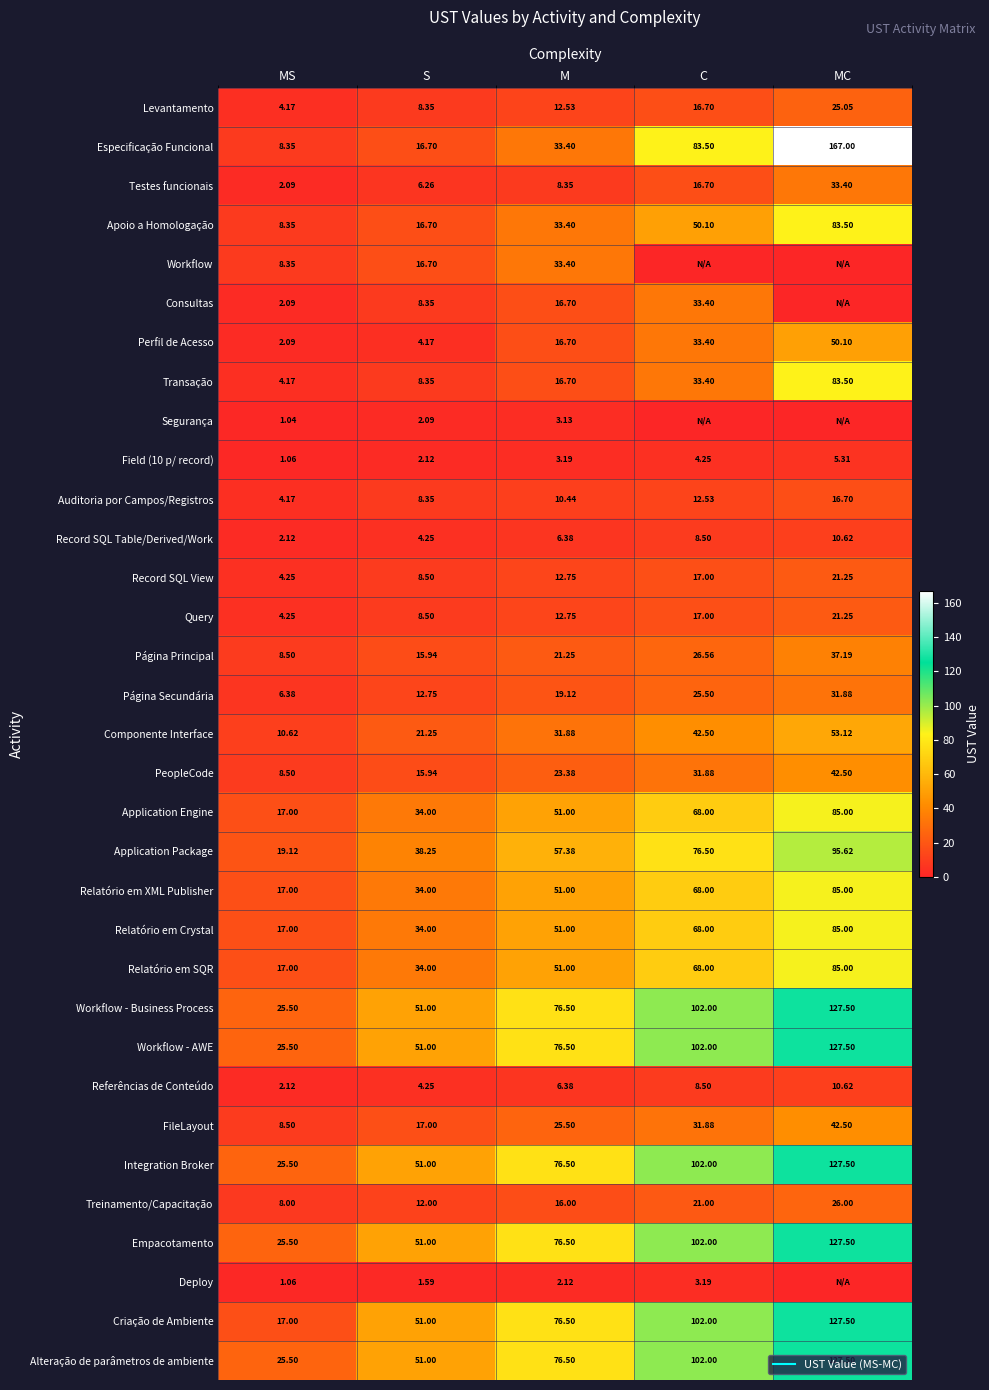

Which series changed the most between S and C?

Especificação Funcional